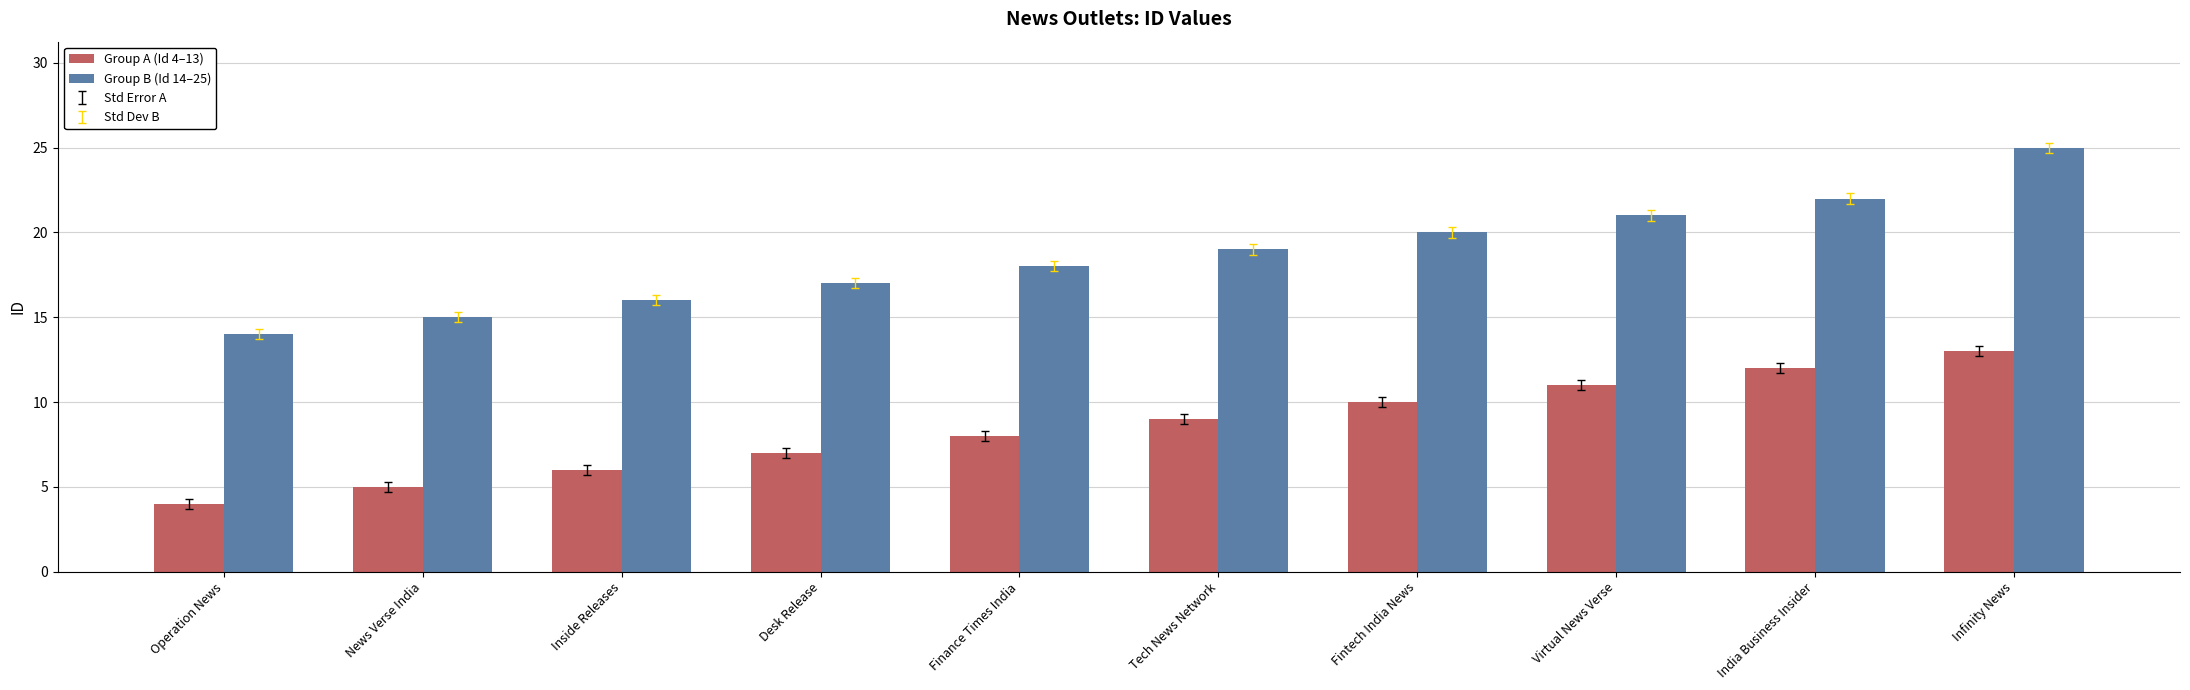

What is the label of the 10th bar from the left?

Infinity News